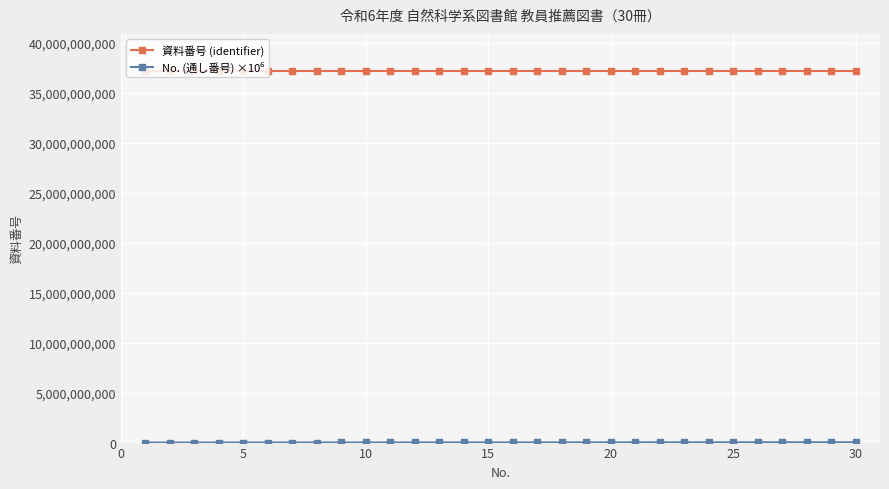

What is the lowest value of the 資料番号 (identifier) series?

37202400111